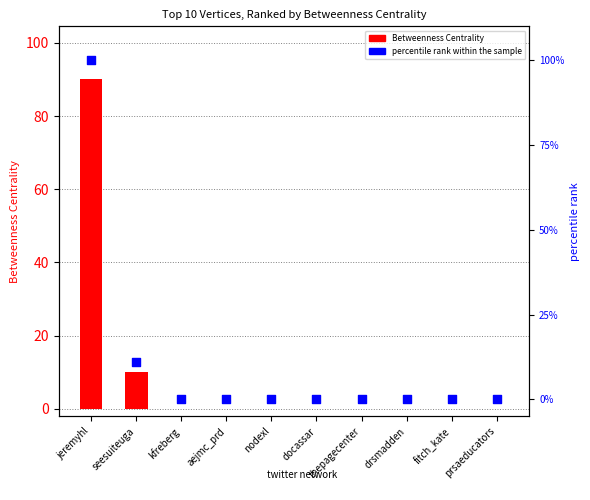

Which series reaches the minimum Y coordinate?

Betweenness Centrality